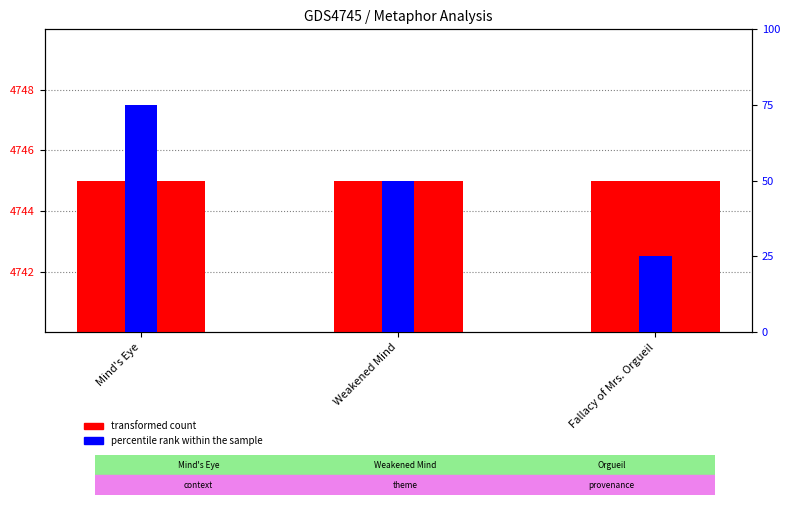

At which category is the sum across all series the highest?

Mind's Eye